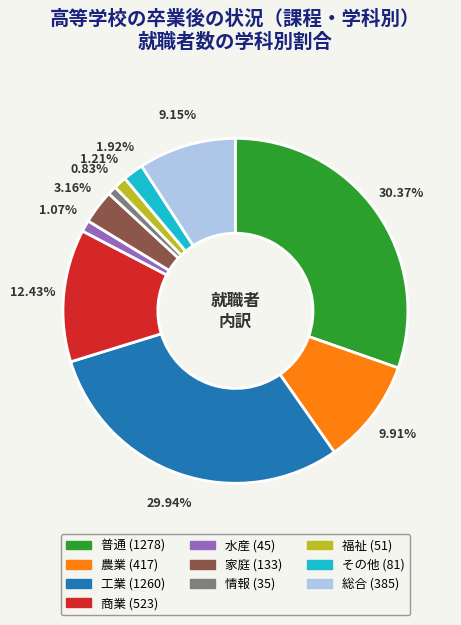

How many slices are in this pie chart?

10